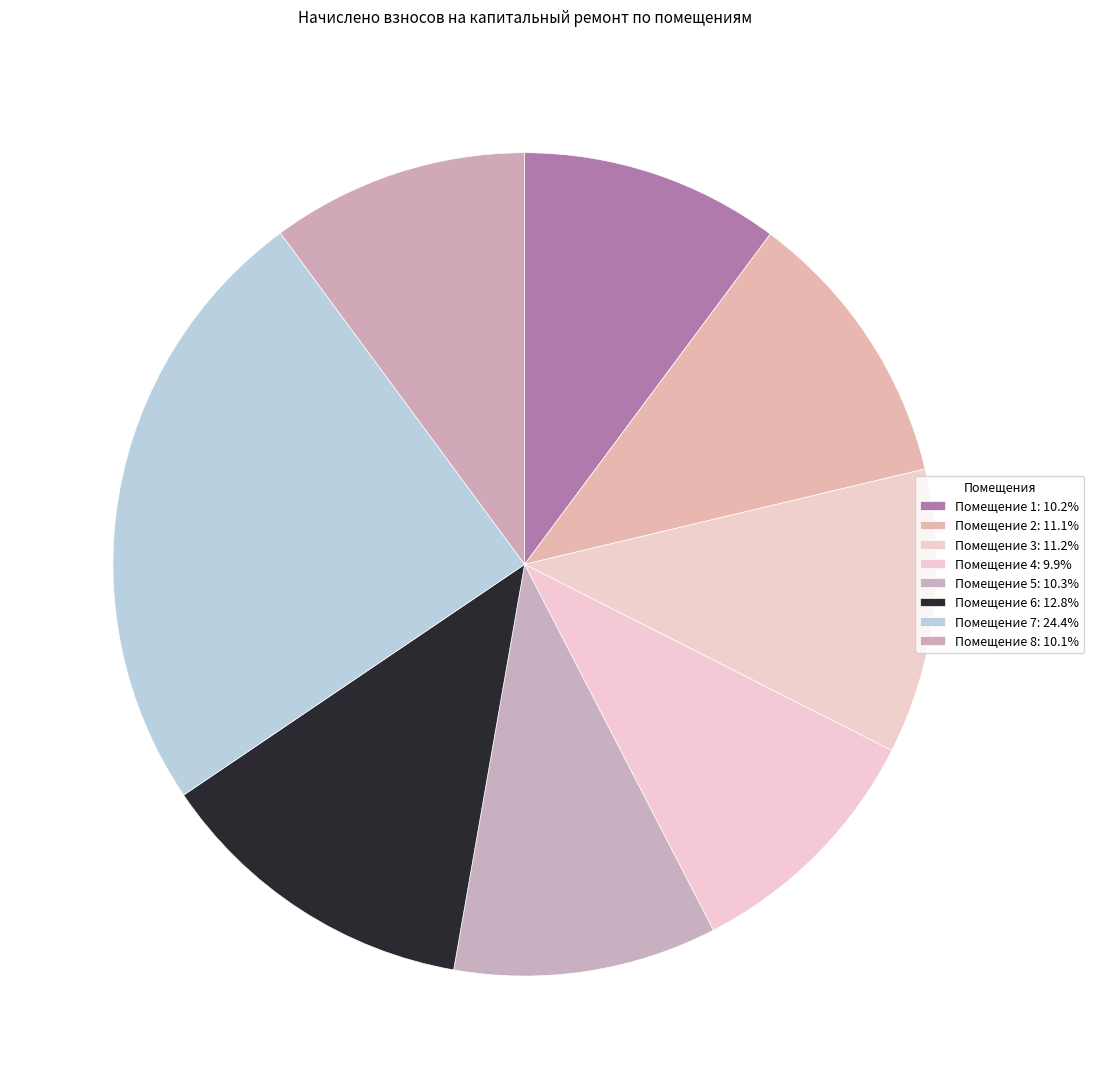

Count the number of slices in the pie.

8